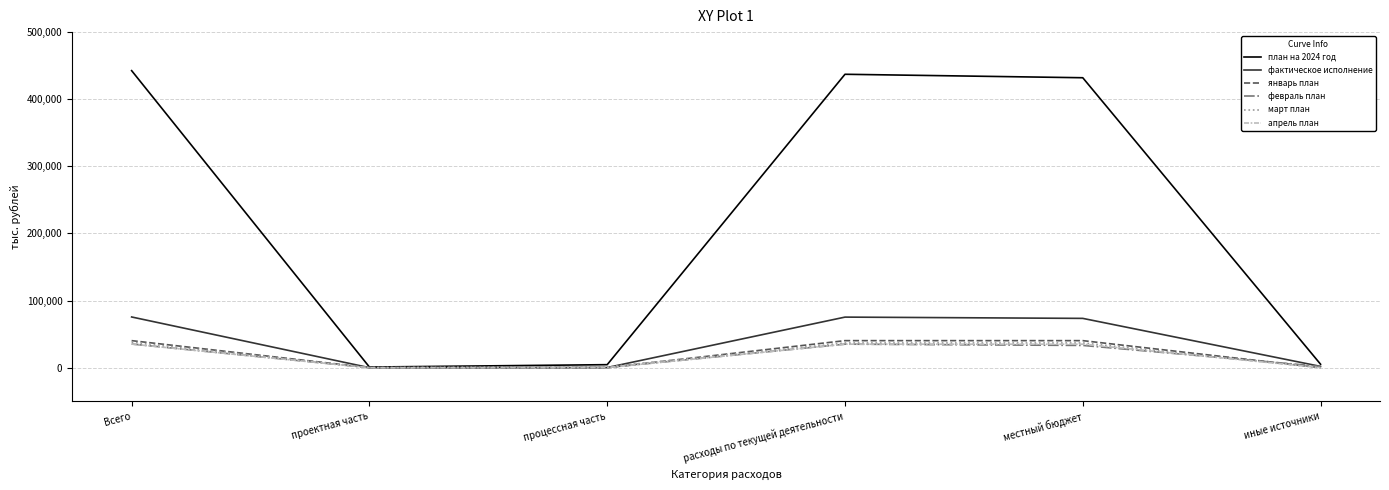

What is the sum of the январь план values at Всего and процессная часть?

40292.9